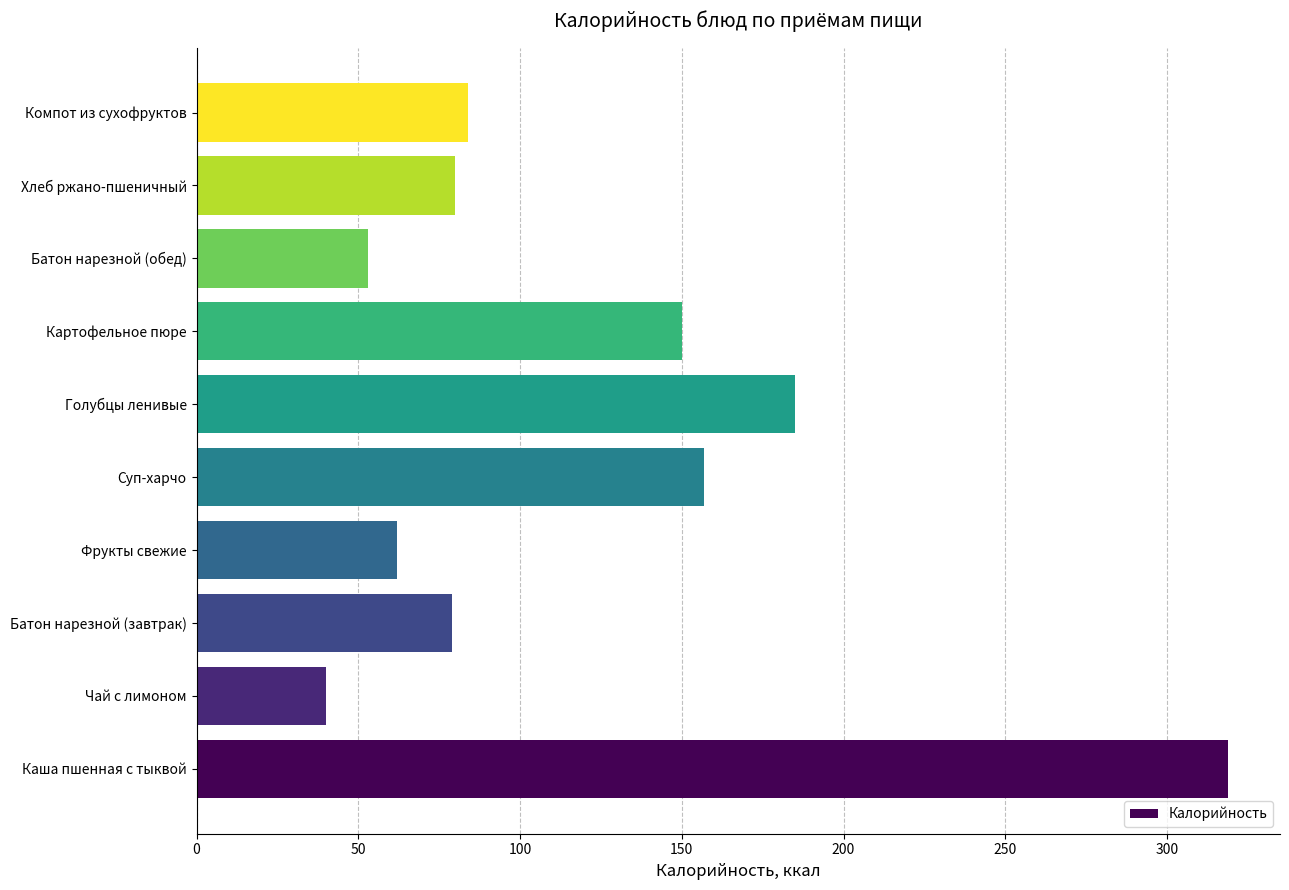

What is the average value?

121